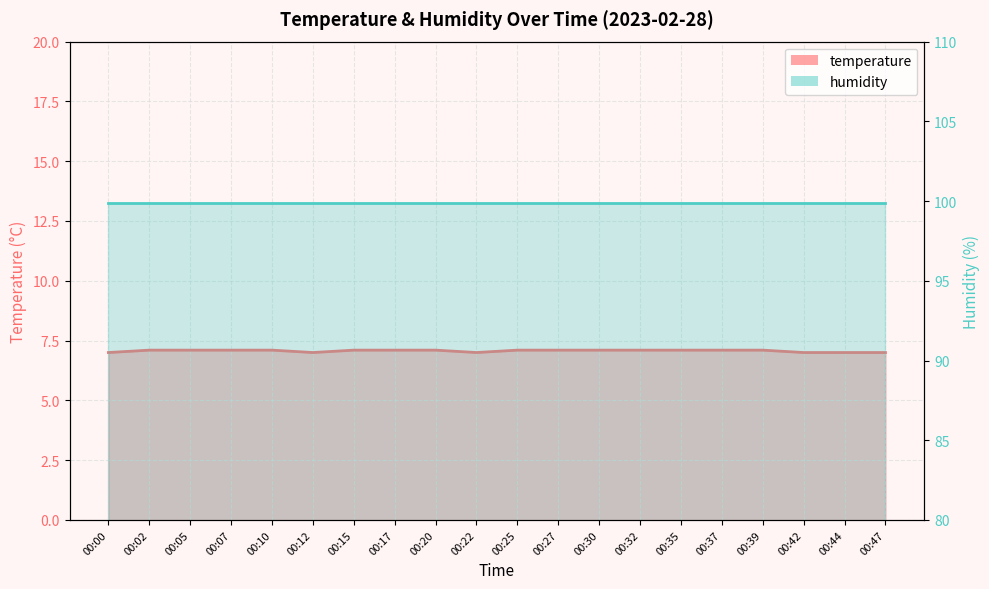

Where is the first local minimum?

00:12